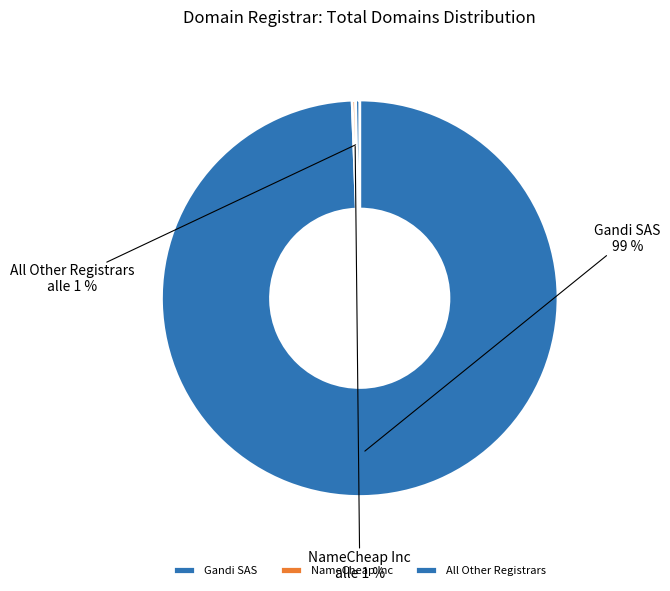

What is the majority slice?

Gandi SAS